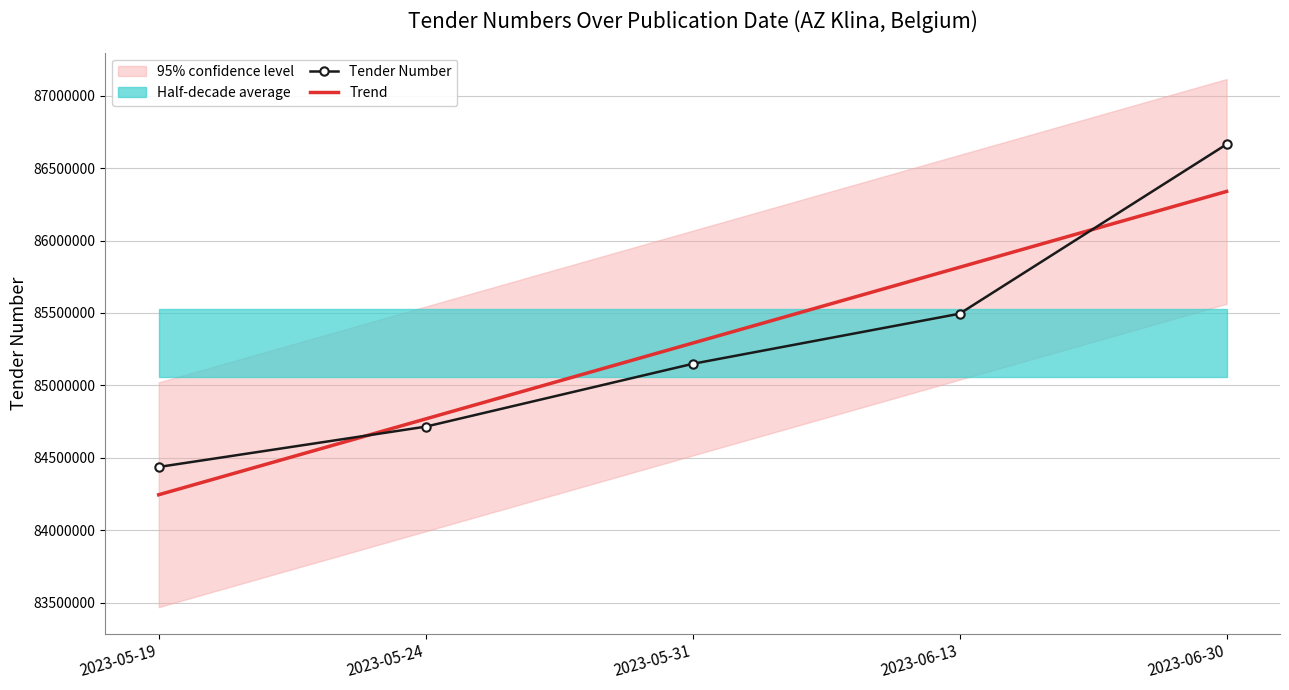

Is it true that Trend equals 84768603.3 at 2023-05-24?

True